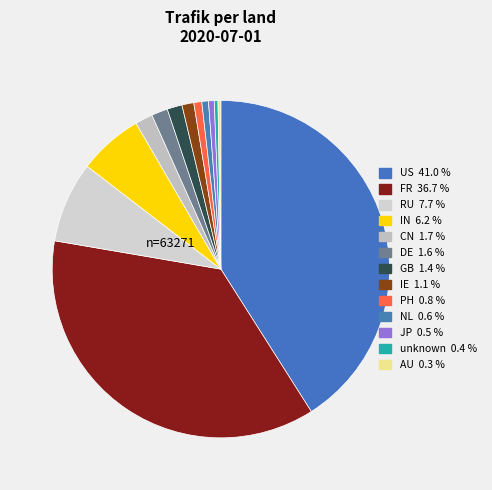

Count the number of slices in the pie.

13